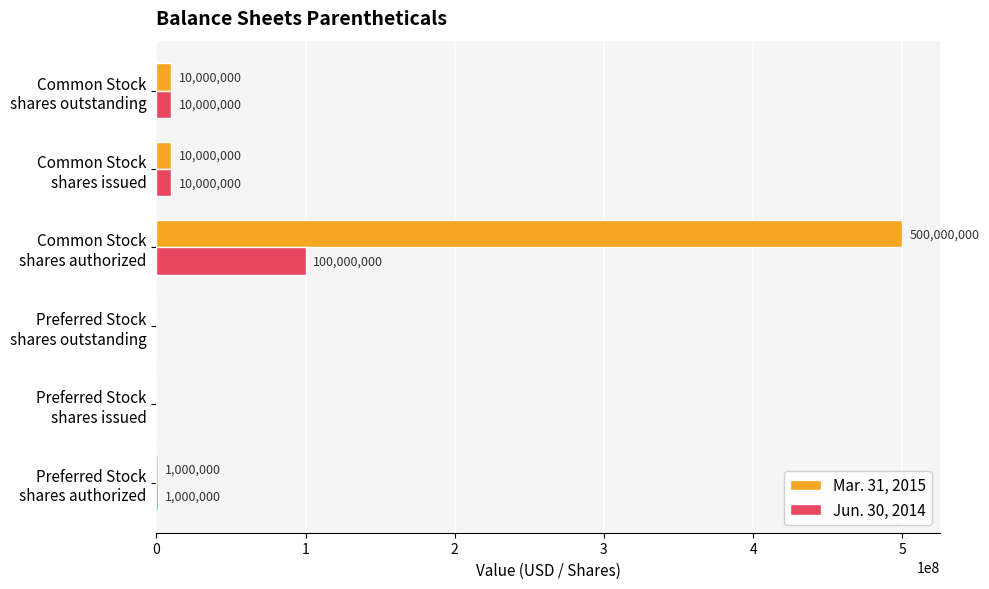

What is the sum of all Mar. 31, 2015 values?

521000000